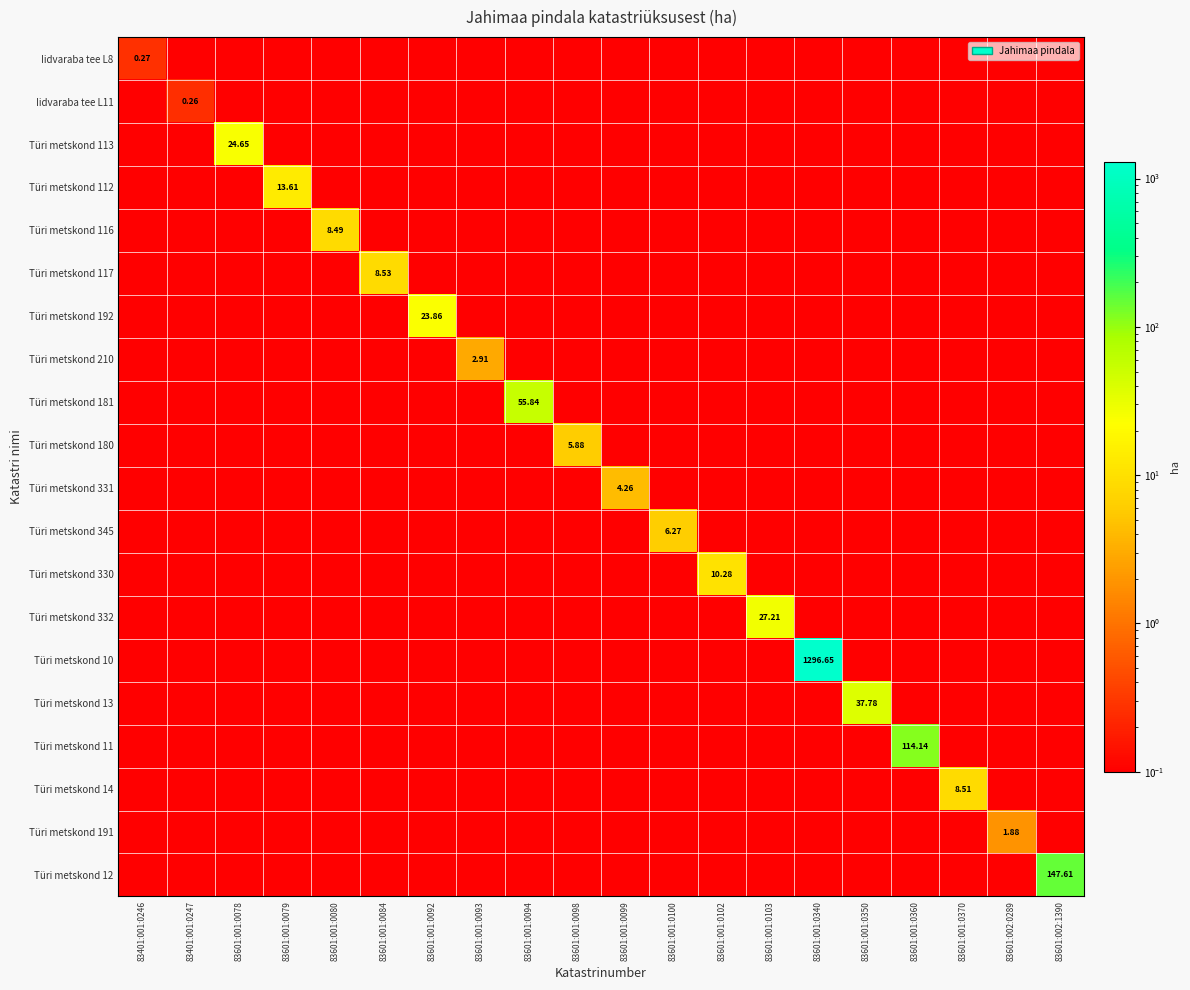

At which category does the chart reach its minimum across all series?

83401:001:0247